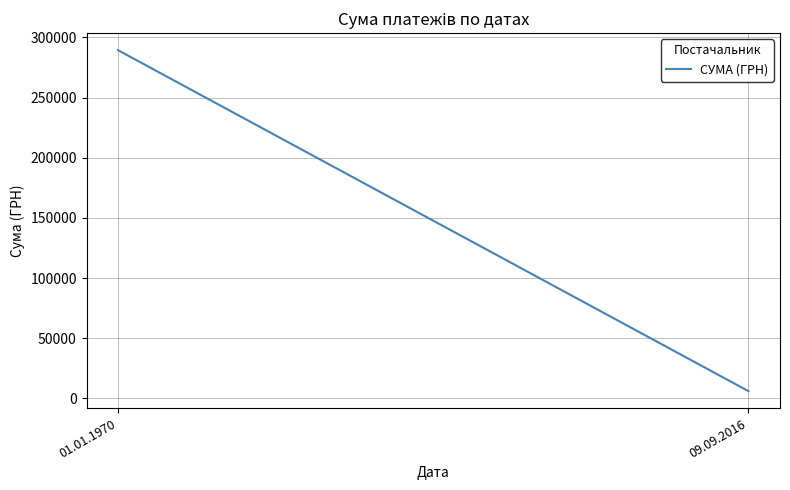

How many data points does each series have?

2